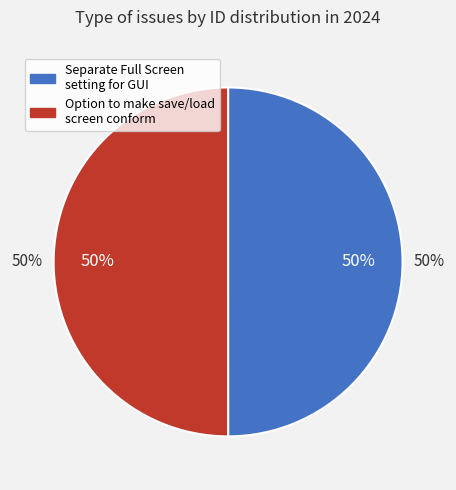

To the nearest percent, what percentage of the pie is Option to make save/load screen conform?

50%